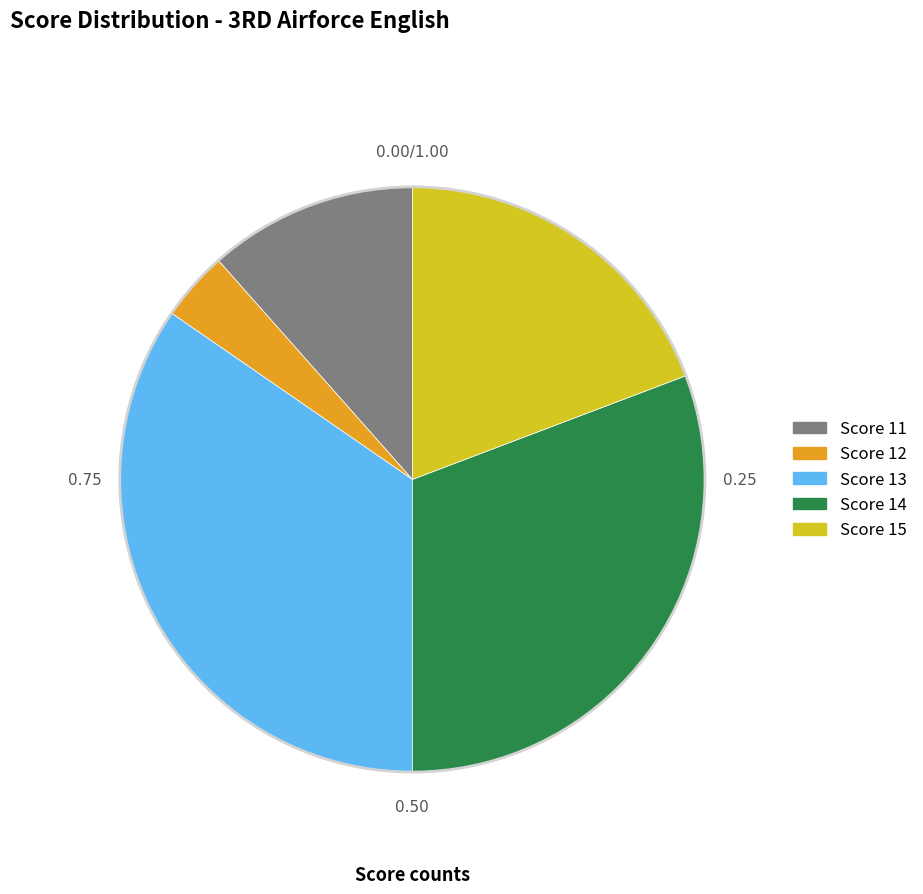

Is there a majority slice in this chart?

No